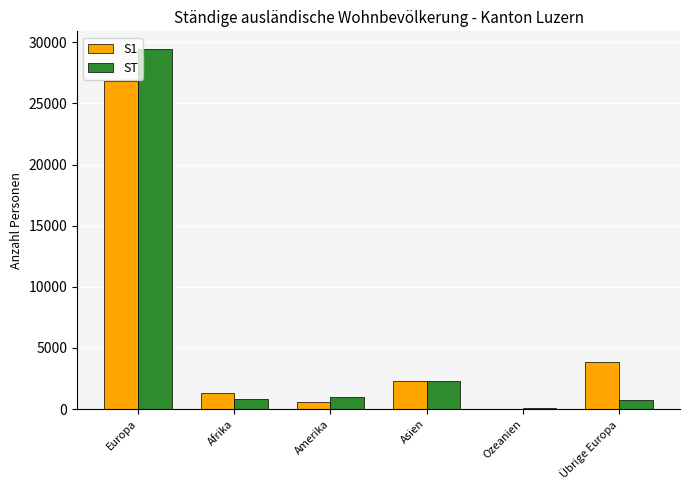

The value of S1 at Übrige Europa is 3844. True or false?

True